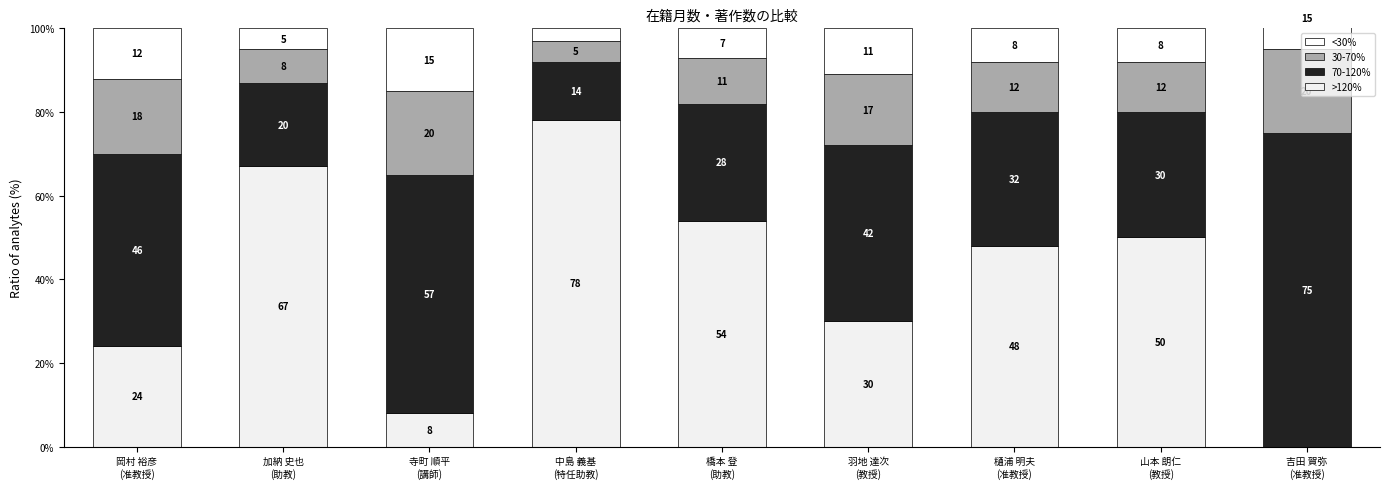

The value of 70-120% at 山本 朗仁
(教授) is 52. True or false?

False